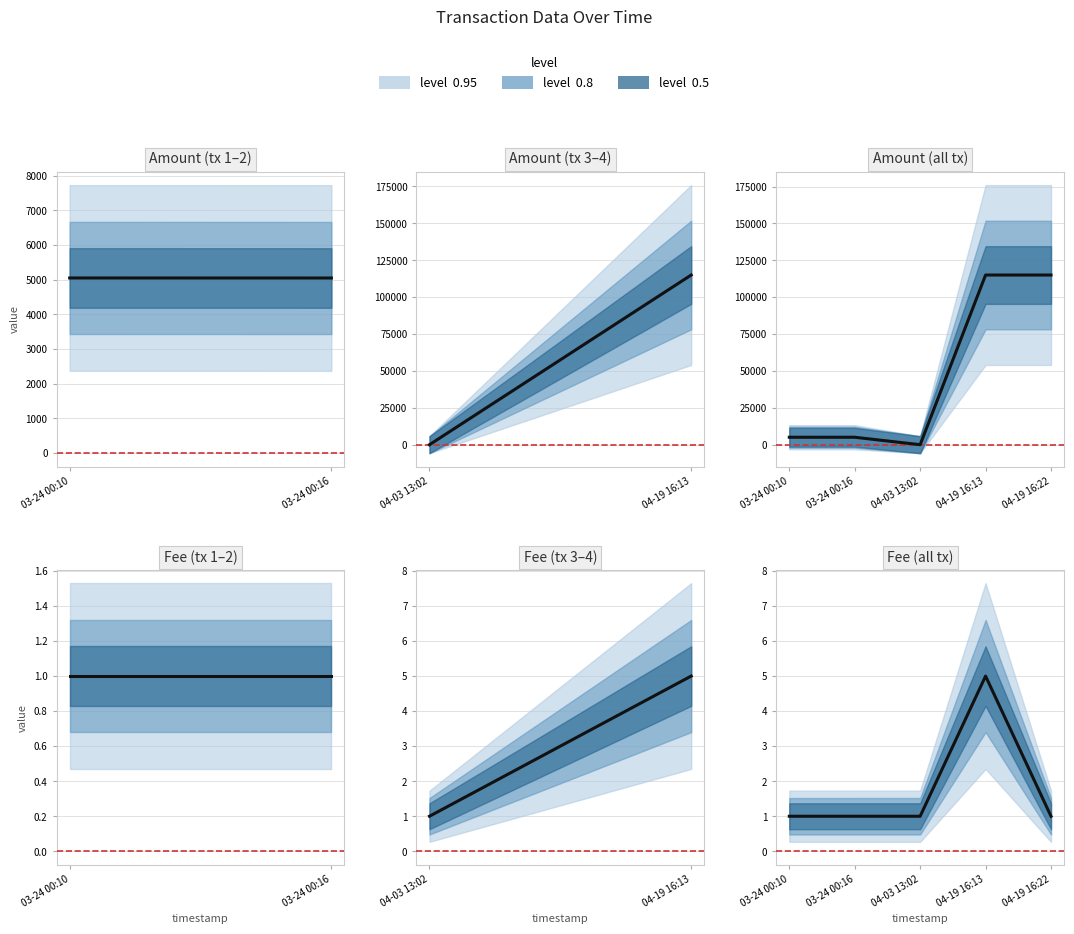

Is it true that the value at 03-24 00:10 is 6629?

False